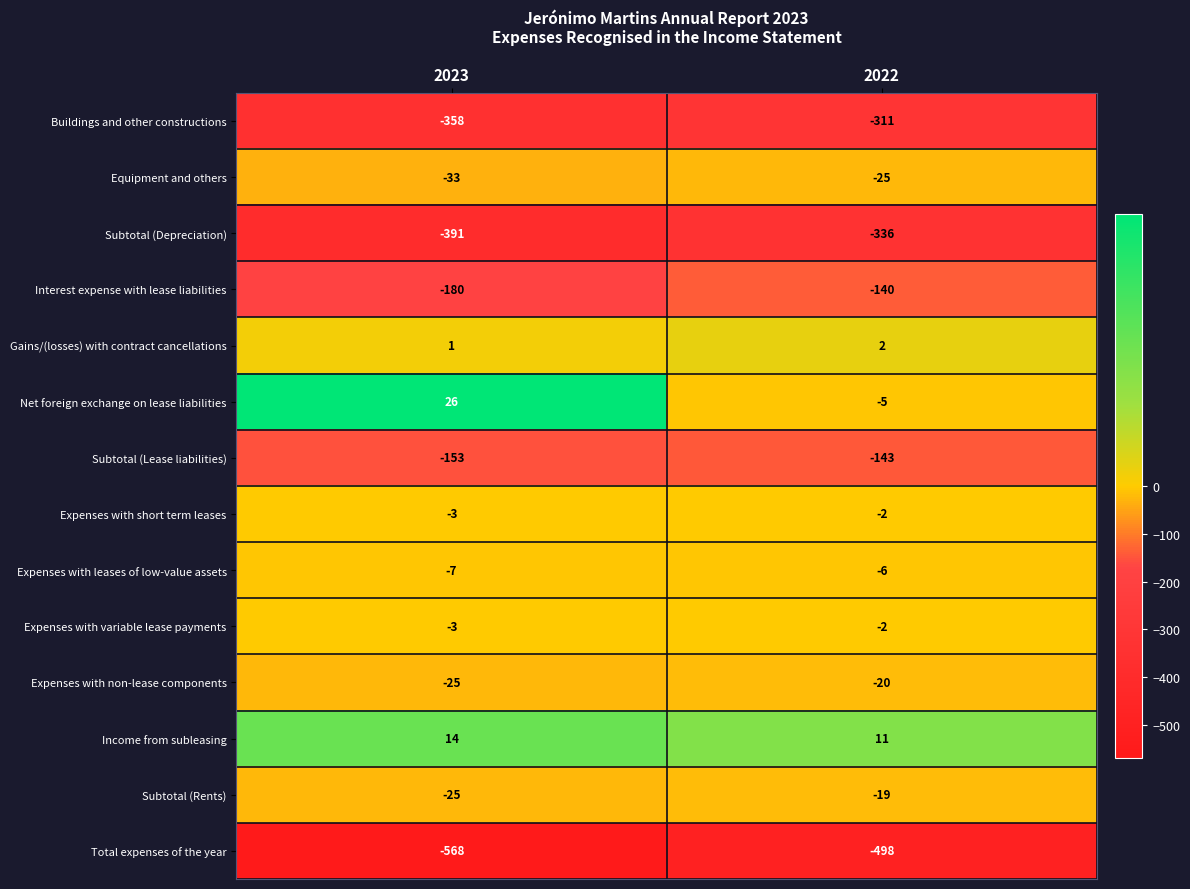

What is the difference between the maximum and minimum values in the Subtotal (Depreciation) series?

55